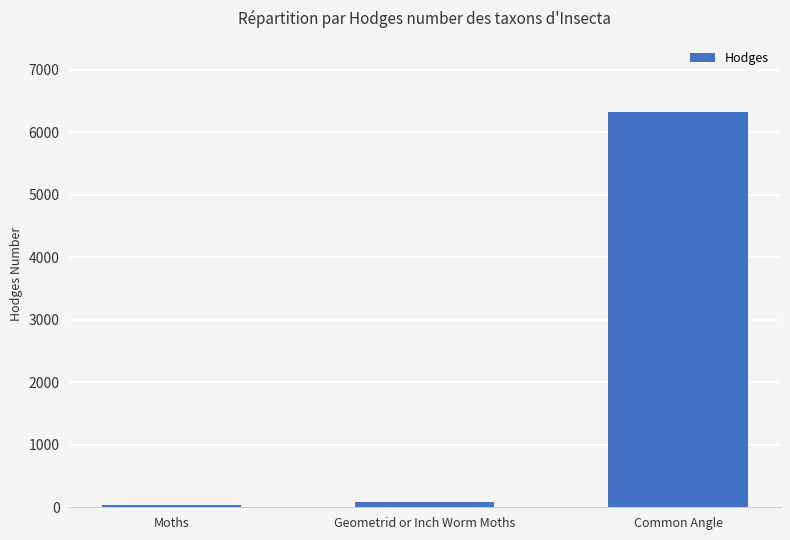

At which label is the value closest to 3177?

Geometrid or Inch Worm Moths